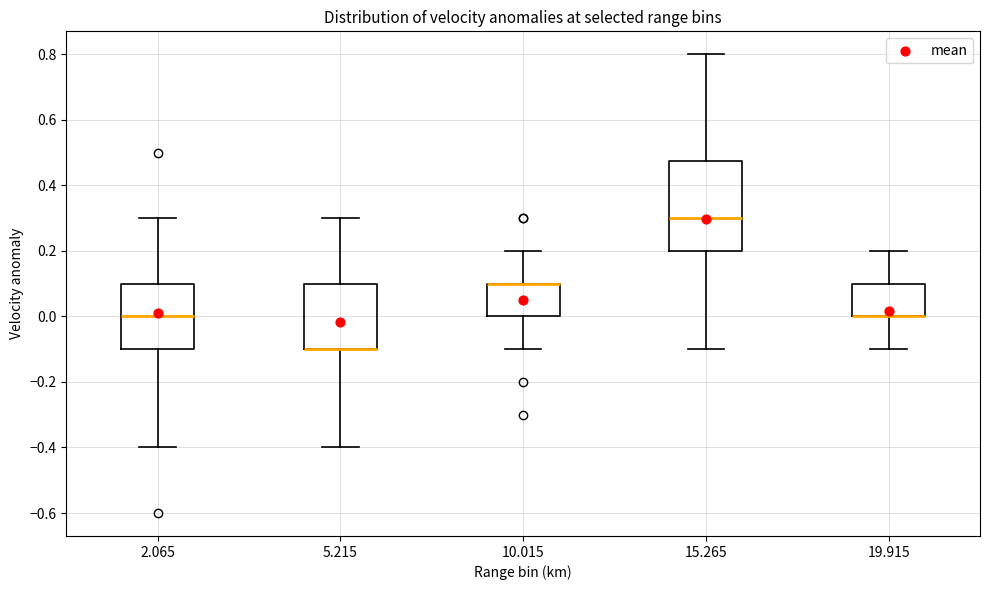

Reading left to right, transcribe this box plot: for each box, give where its median line is, the range the box spans, and where its two whiskers end, as read against the y-axis. The values are not printed on the chart, so give them approximately, as read against the axis.

2.065: median 0.00, box -0.10 to 0.10, whiskers -0.40 to 0.30
5.215: median -0.10 (drawn on the box's lower edge), box -0.10 to 0.10, whiskers -0.40 to 0.30
10.015: median 0.10 (drawn on the box's upper edge), box 0.00 to 0.10, whiskers -0.10 to 0.20
15.265: median 0.30, box 0.20 to 0.48, whiskers -0.10 to 0.80
19.915: median 0.00 (drawn on the box's lower edge), box 0.00 to 0.10, whiskers -0.10 to 0.20